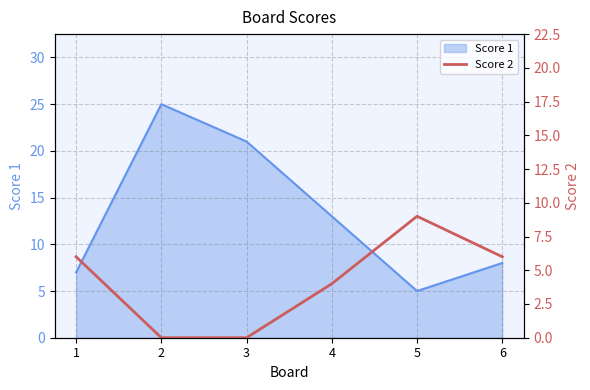

True or false: the data shows 4 at 4.

True